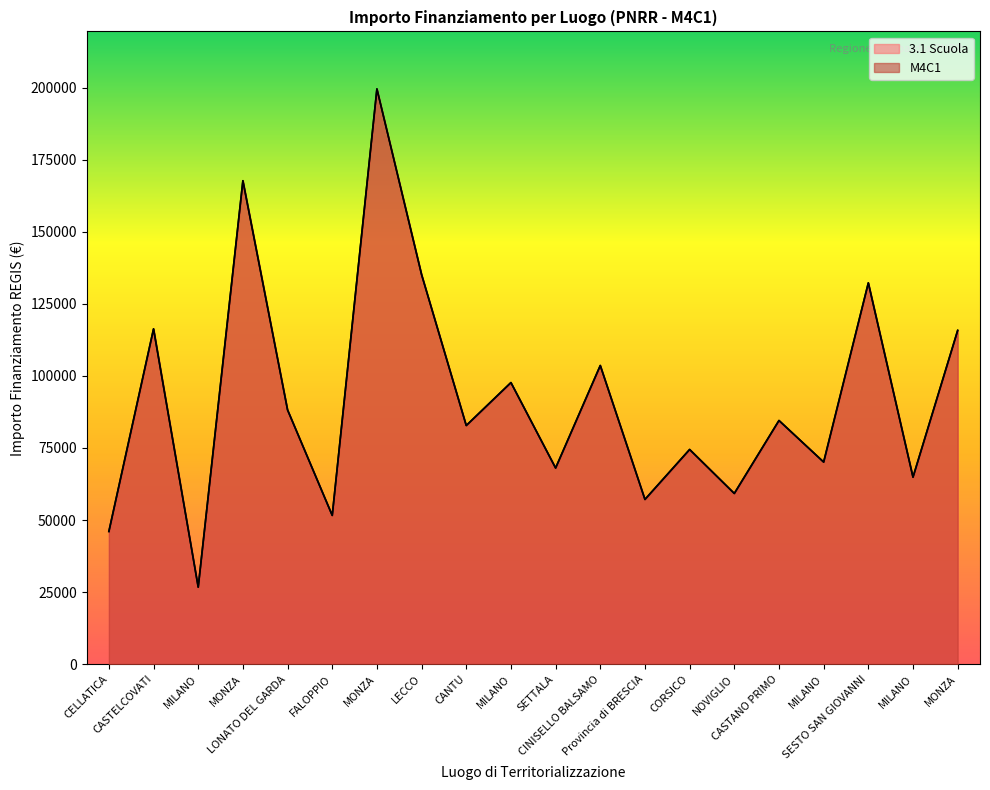

At which label is M4C1 closest to 113148?

MONZA